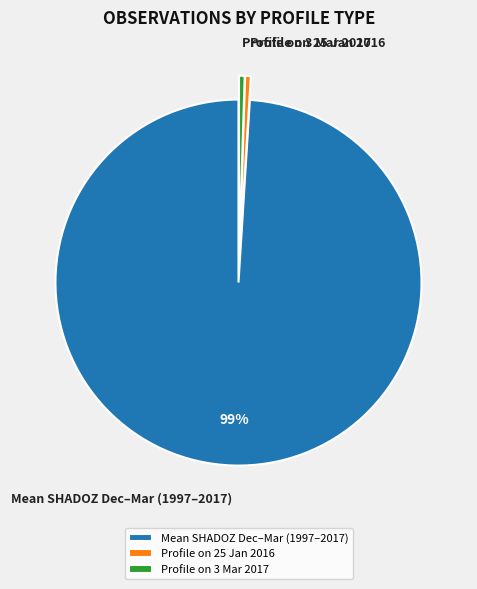

How many slices are in this pie chart?

3